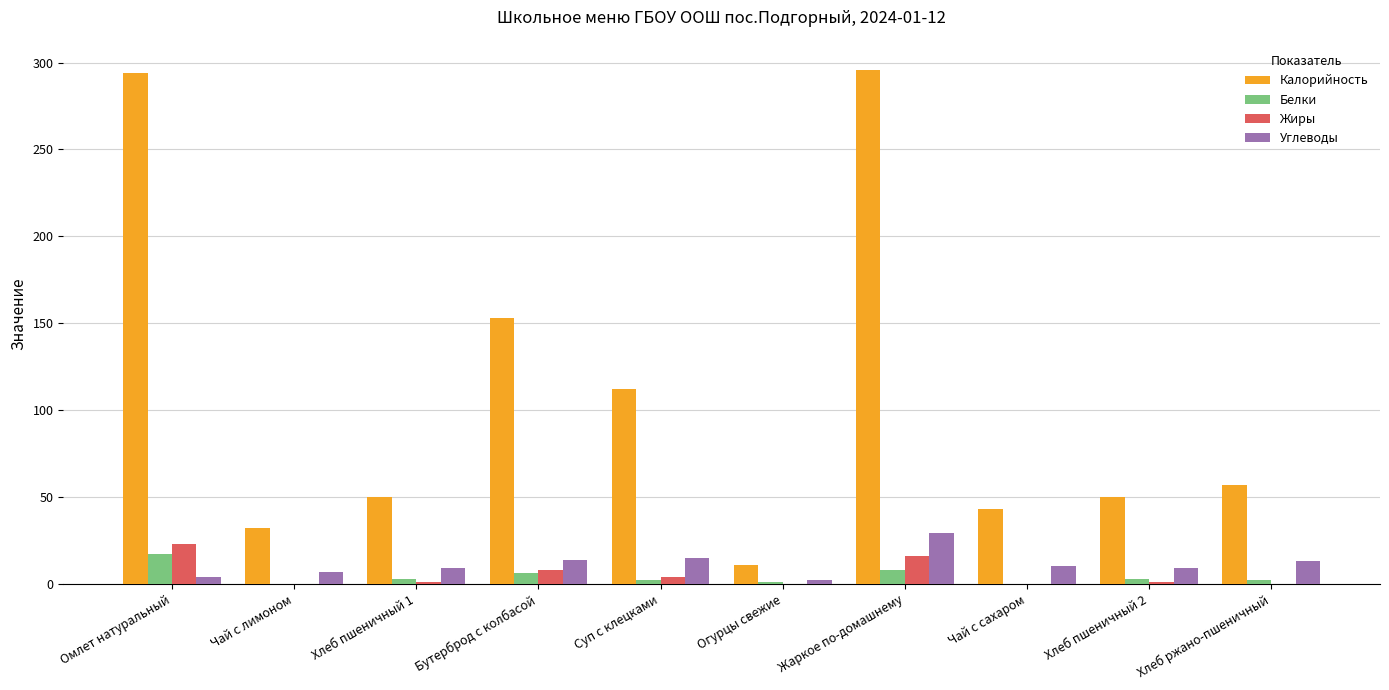

Is it true that Белки equals 2 at Хлеб ржано-пшеничный?

True